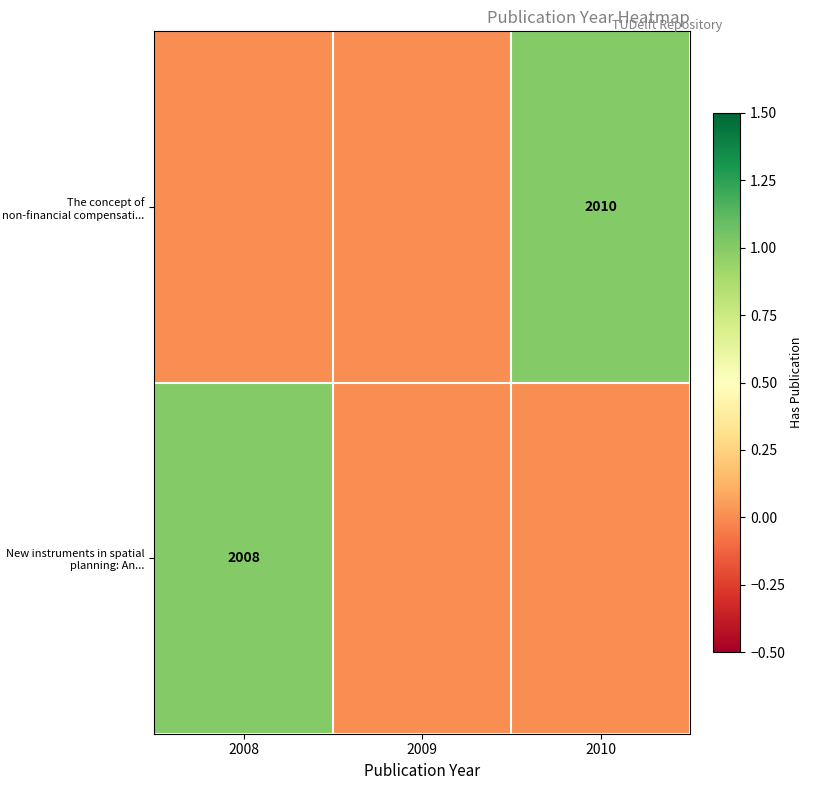

At which category is the sum across all series the highest?

2008